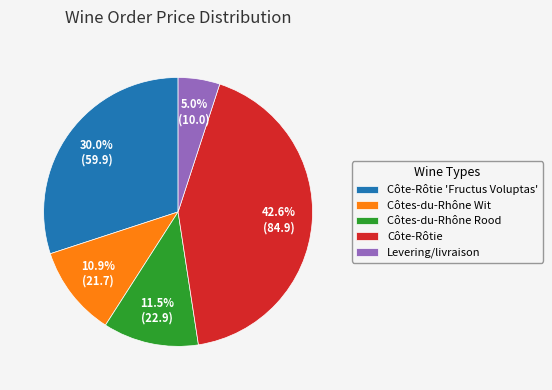

What portion of the pie excludes Côtes-du-Rhône Wit?

89.1%